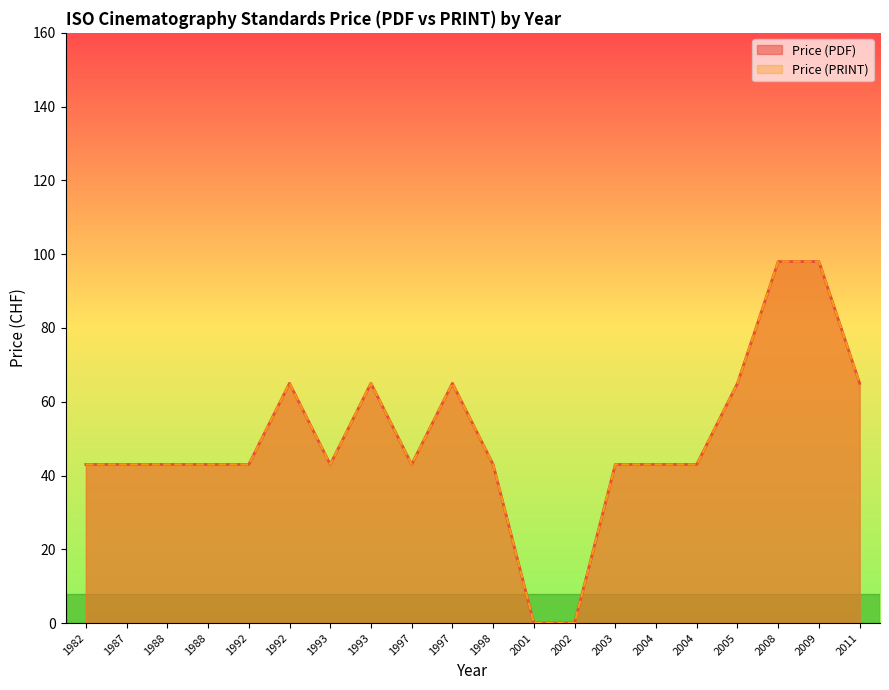

At which label does Price (PRINT) first exceed 43?

1992